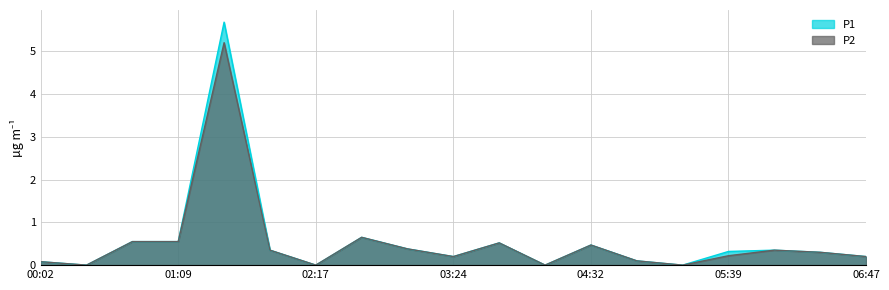

At which label is P2 closest to 2?

02:39